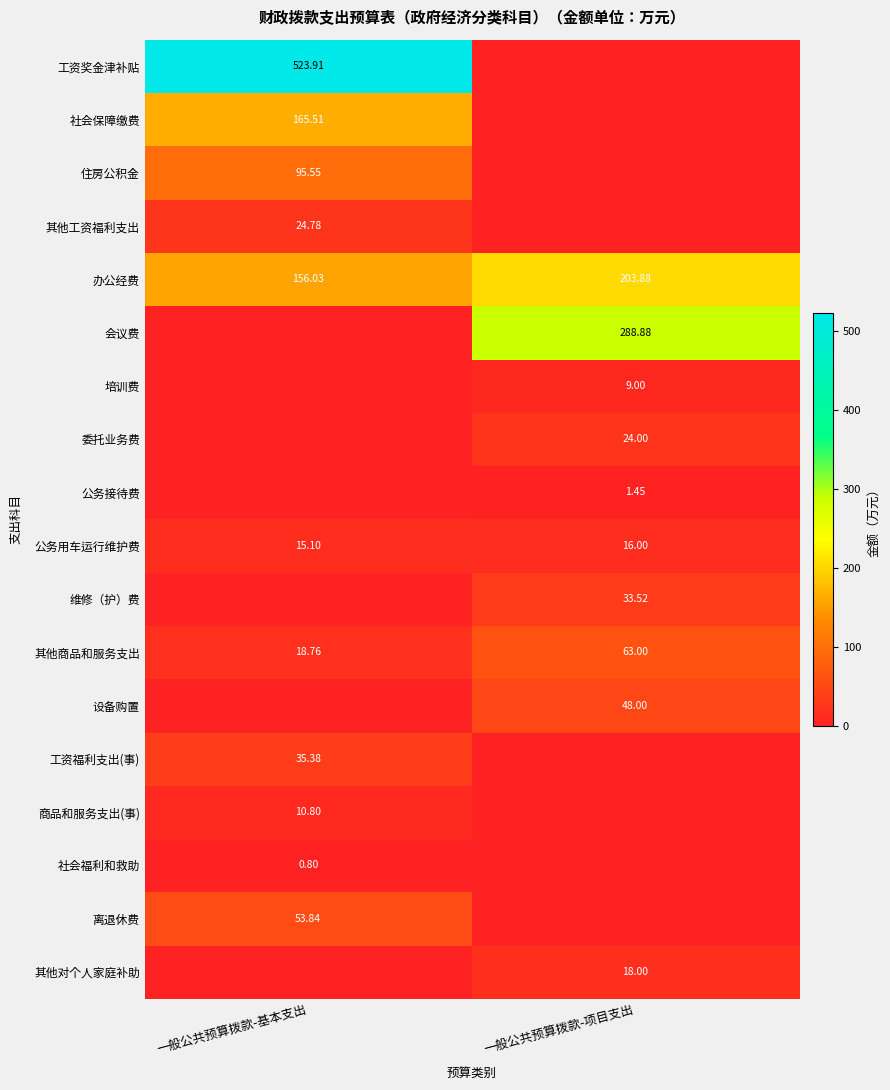

Is the value of 离退休费 at 一般公共预算拨款-基本支出 greater than the value of 其他工资福利支出 at 一般公共预算拨款-基本支出?

Yes